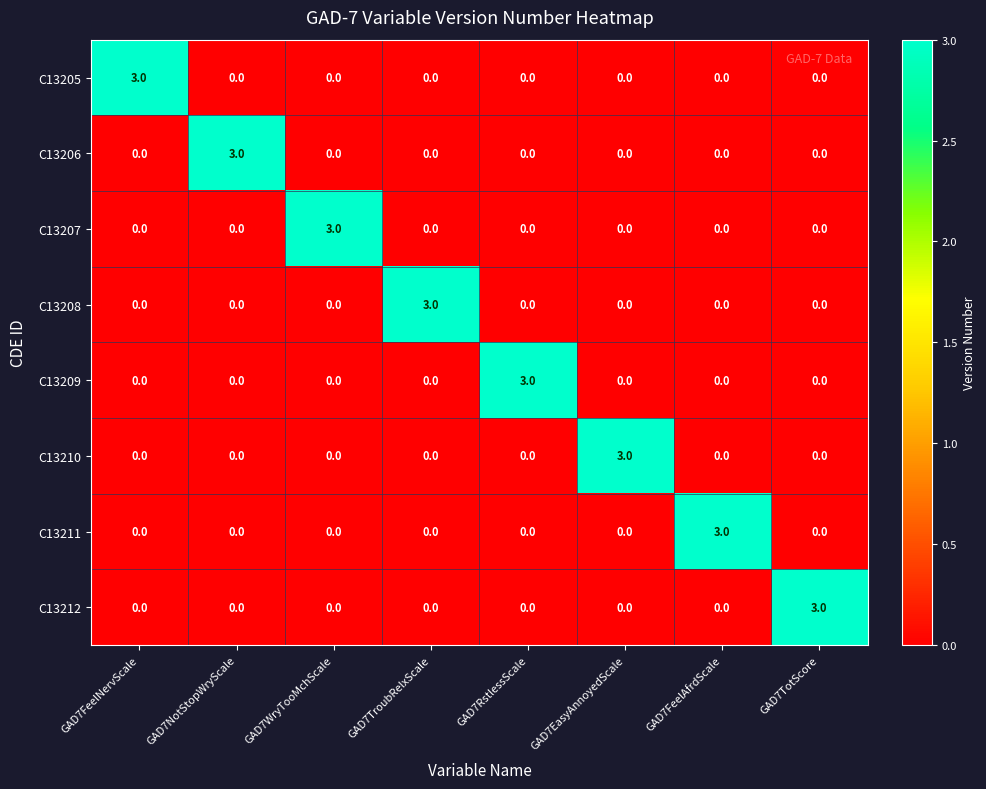

What is the spread (max minus min) of values at GAD7TroubRelxScale?

3